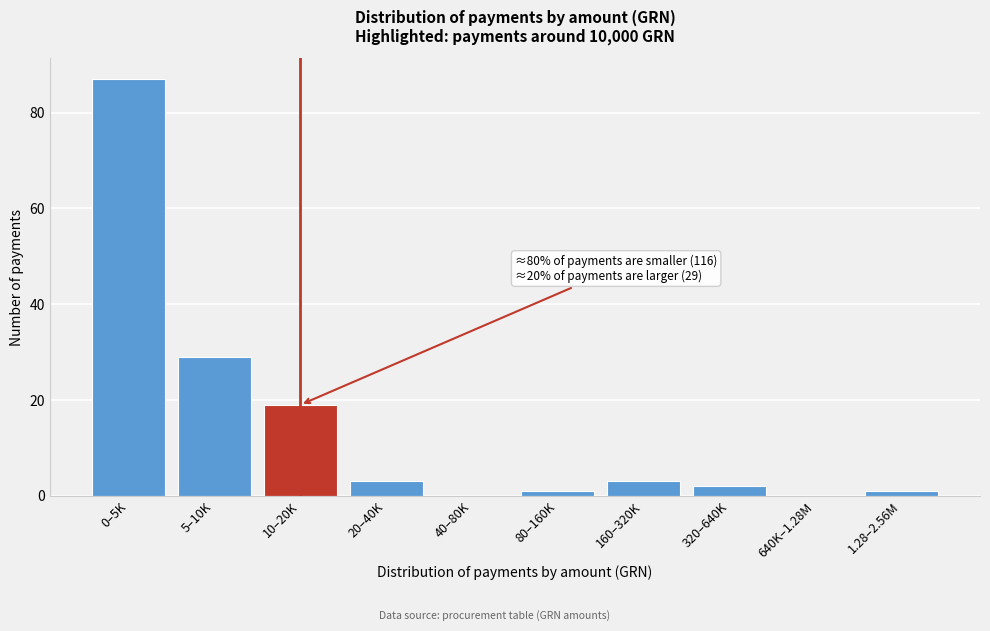

Reading left to right, list all the values displayed in this chart.

0–5K=87	5–10K=29	10–20K=19	20–40K=3	40–80K=0	80–160K=1	160–320K=3	320–640K=2	640K–1.28M=0	1.28–2.56M=1